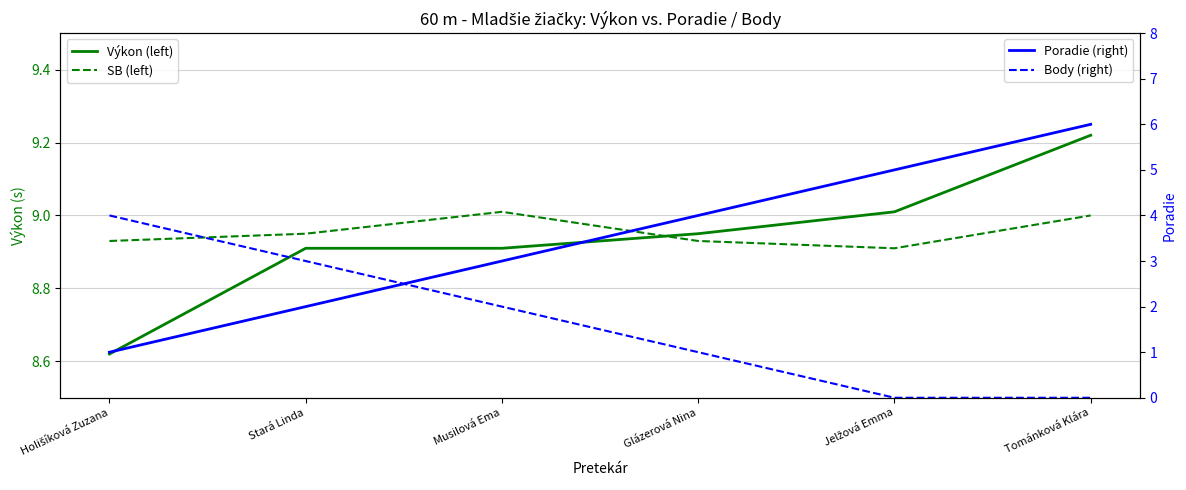

How many data points does each series have?

6